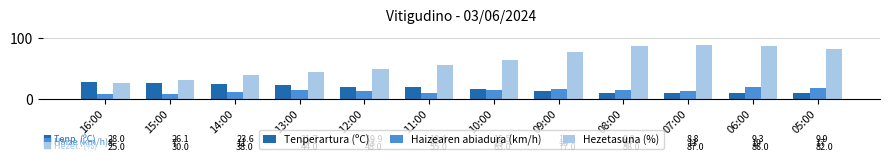

The value of Tenperartura (ºC) at 06:00 is 5.0. True or false?

False